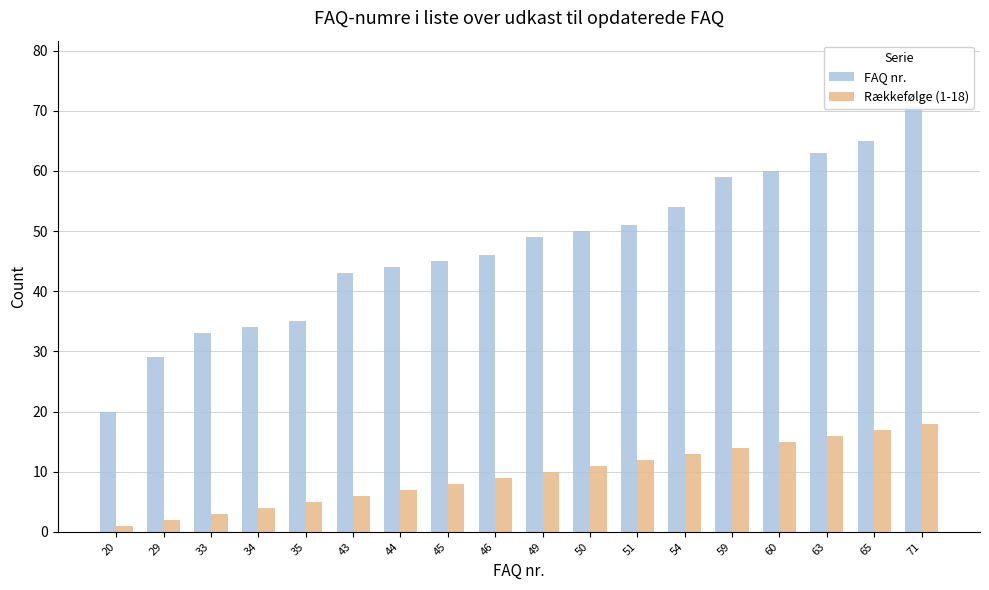

At how many categories does at least one series exceed 8?

18